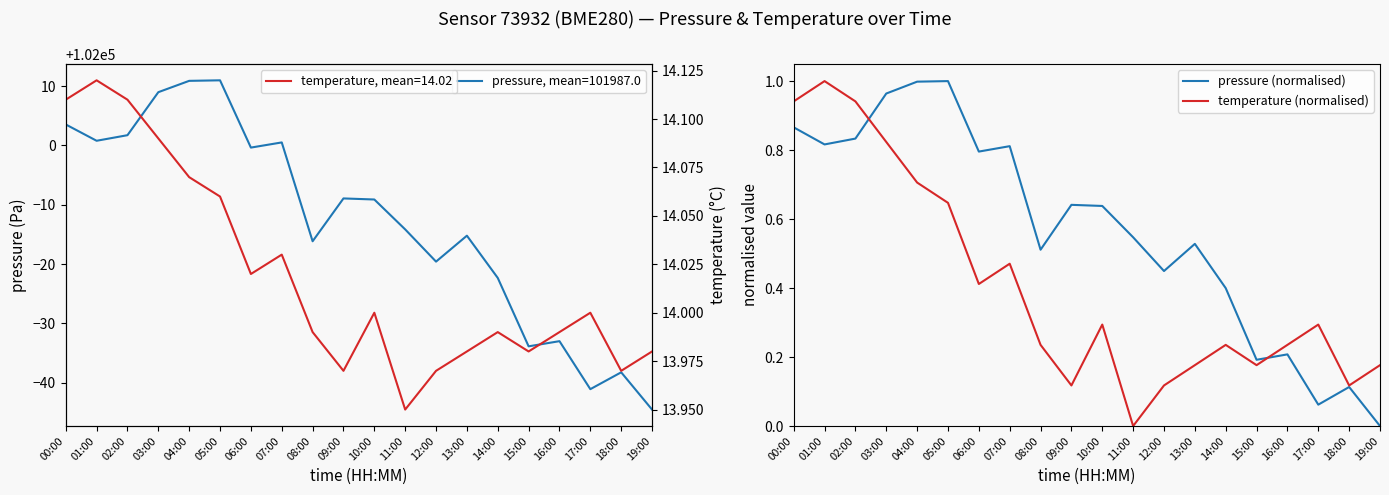

Reading left to right, list all the values displayed in this chart.

pressure (normalised): 00:00=0.9	01:00=0.8	02:00=0.8	03:00=1.0	04:00=1.0	05:00=1.0	06:00=0.8	07:00=0.8	08:00=0.5	09:00=0.6	10:00=0.6	11:00=0.5	12:00=0.4	13:00=0.5	14:00=0.4	15:00=0.2	16:00=0.2	17:00=0.1	18:00=0.1	19:00=0.0
temperature (normalised): 00:00=0.9	01:00=1.0	02:00=0.9	03:00=0.8	04:00=0.7	05:00=0.6	06:00=0.4	07:00=0.5	08:00=0.2	09:00=0.1	10:00=0.3	11:00=0.0	12:00=0.1	13:00=0.2	14:00=0.2	15:00=0.2	16:00=0.2	17:00=0.3	18:00=0.1	19:00=0.2